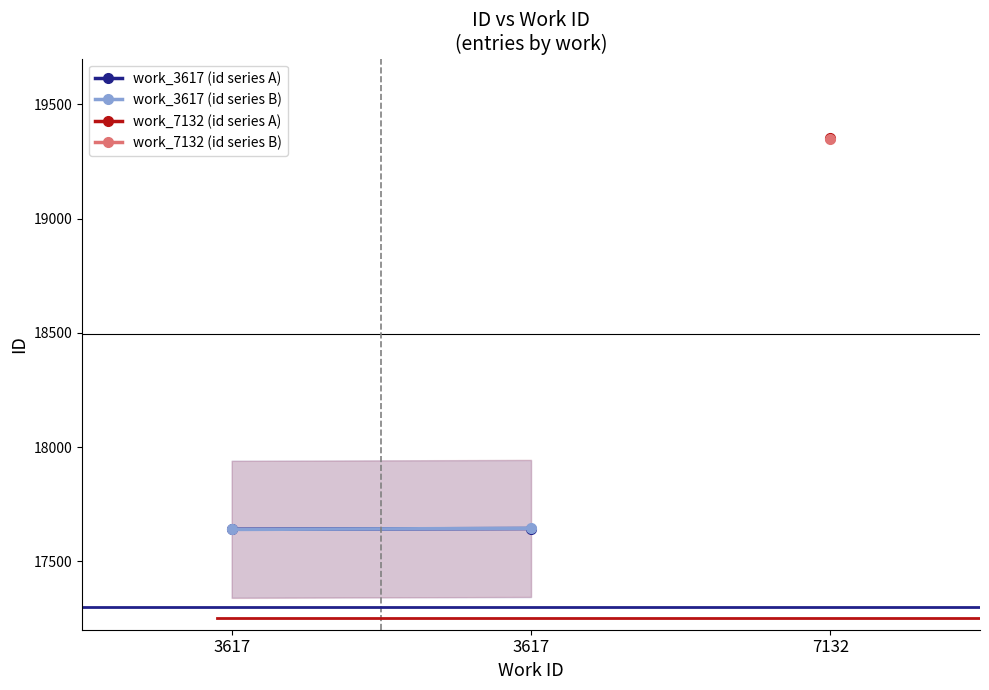

Where is work_3617 (id series A) nearest to the value 17641?

3617